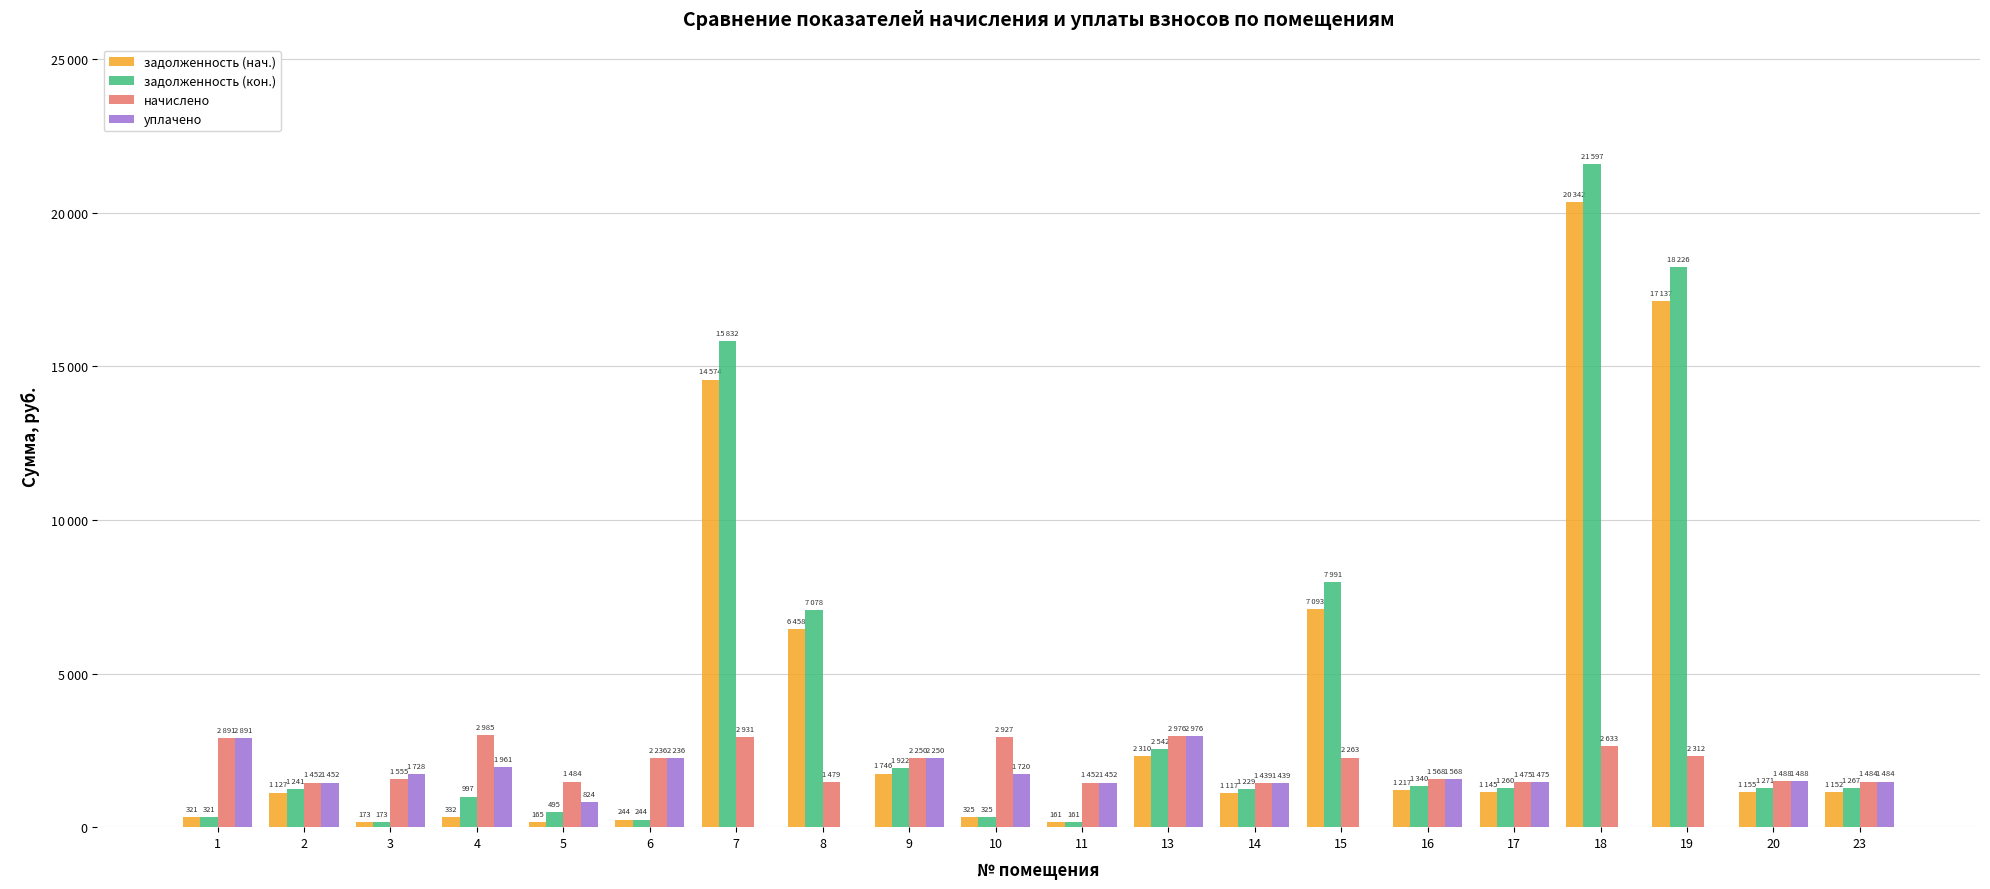

What are all the series names shown in the legend?

задолженность (нач.), задолженность (кон.), начислено, уплачено